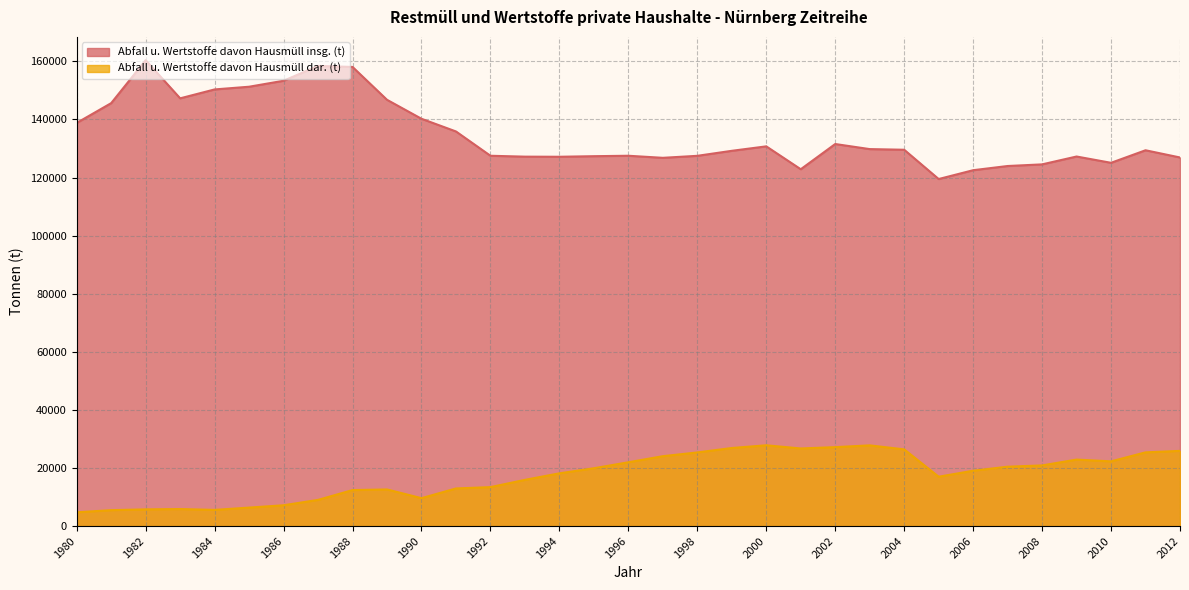

What is the maximum value shown in the chart?

160410